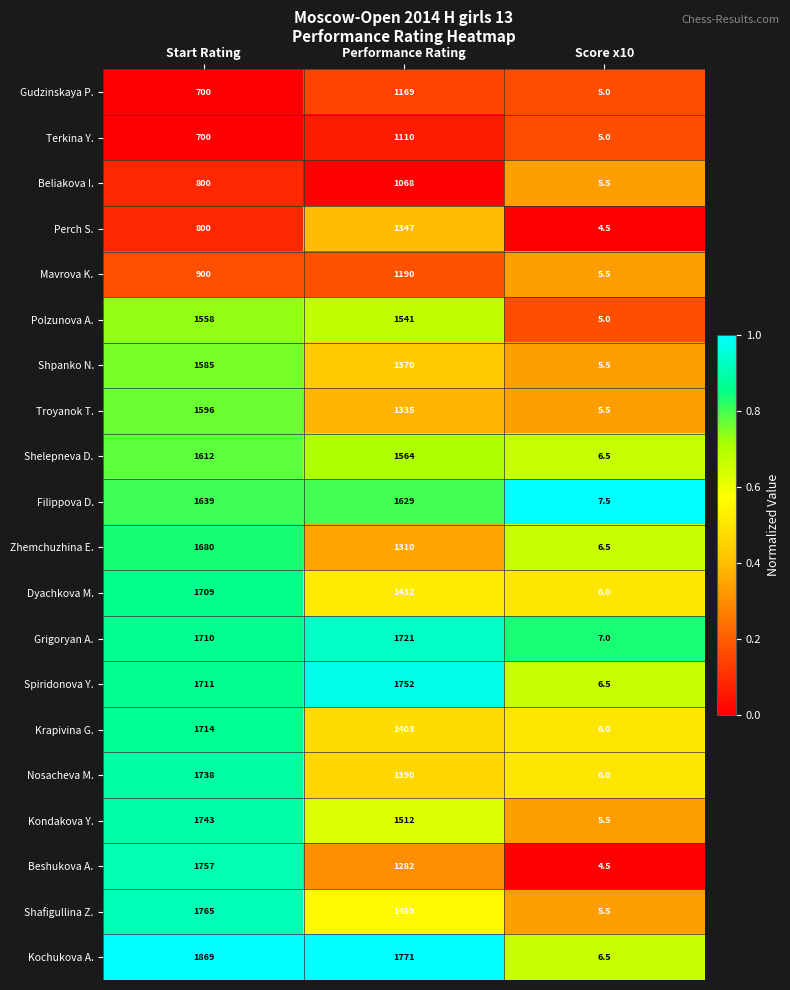

What is the greatest value displayed?

1869.0